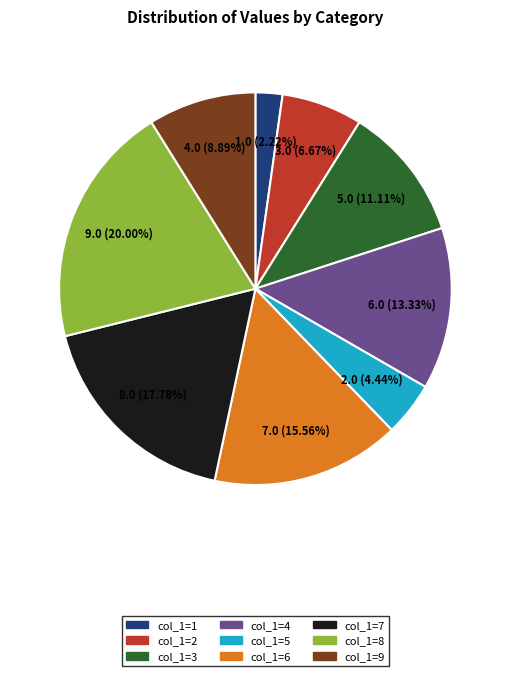

Is the sum of col_1=1 and col_1=6 greater than half?

No